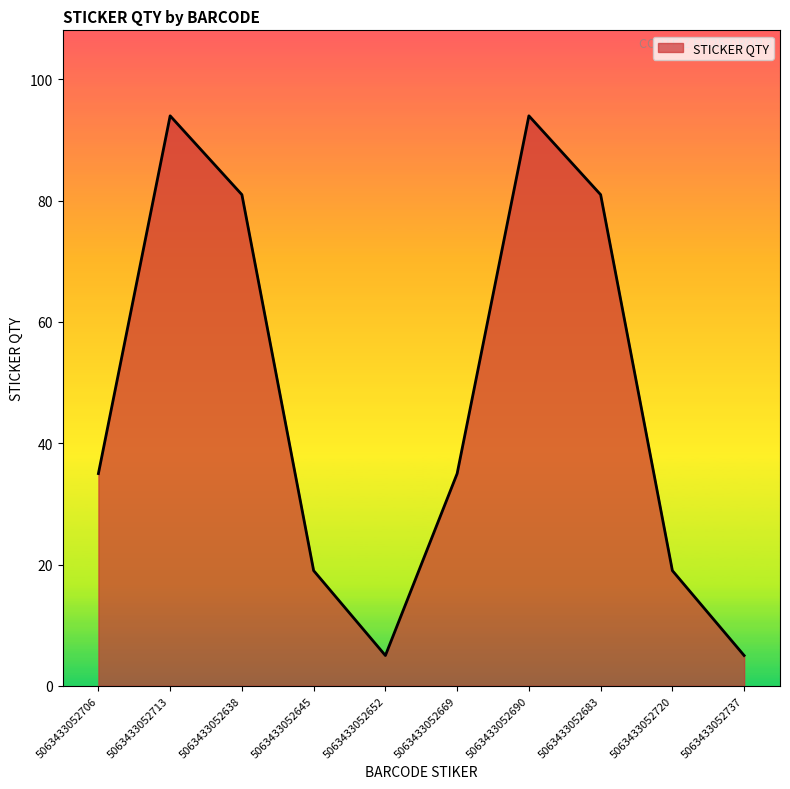

True or false: the data shows 27 at 5063433052645.

False